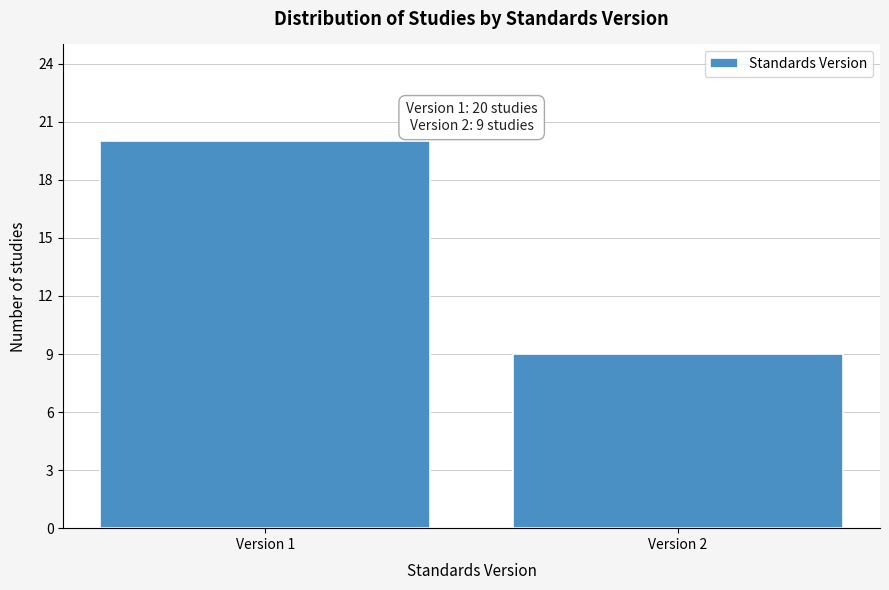

Reading left to right, list all the values displayed in this chart.

Version 1=20	Version 2=9